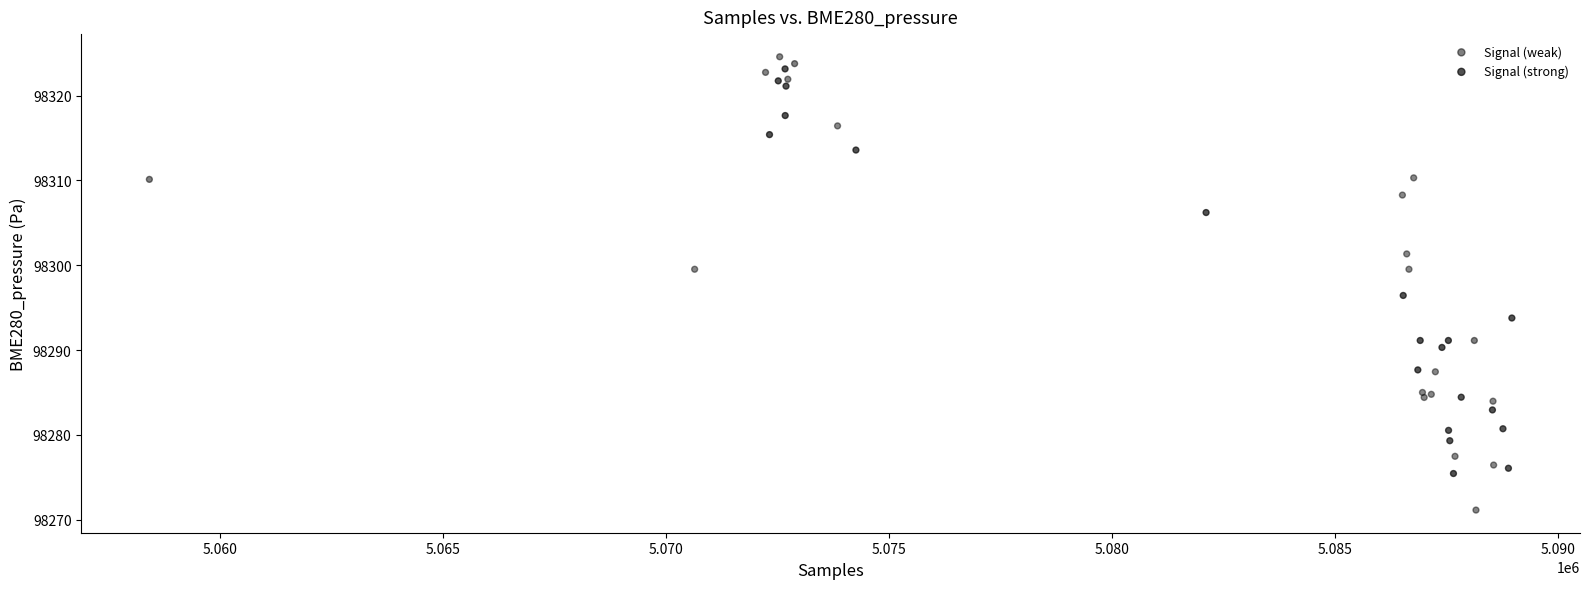

Which series has the widest spread of Y values?

Signal (weak)